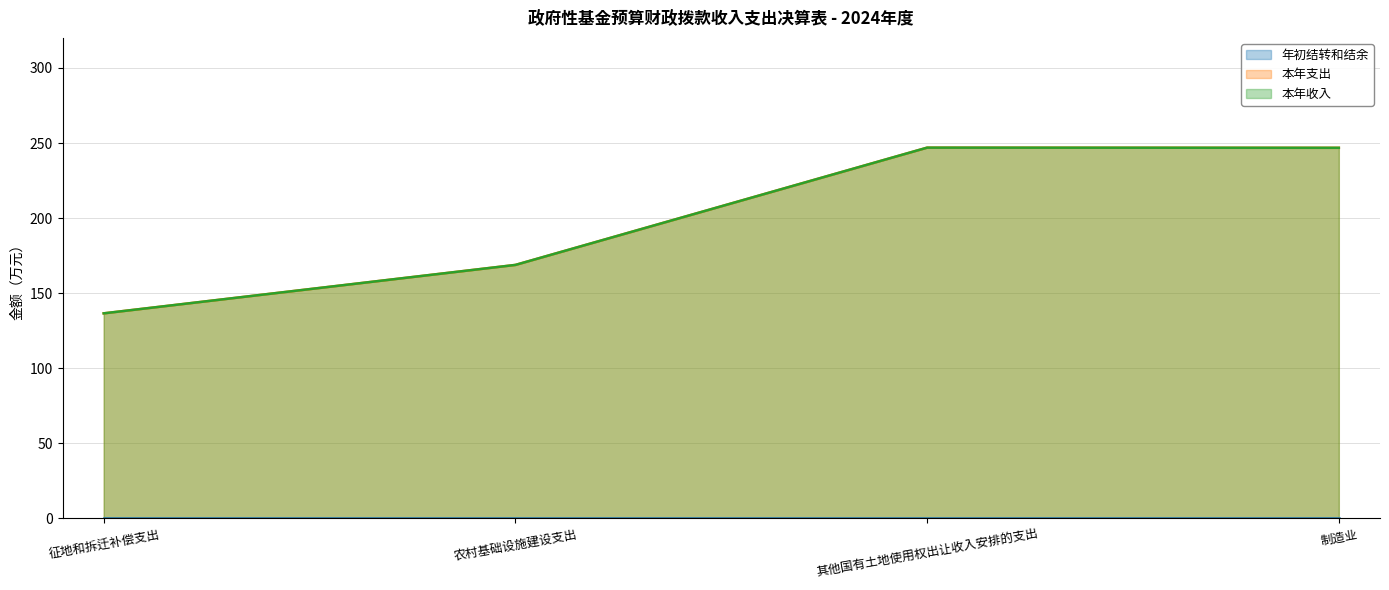

What is the label of the 3rd point from the right?

农村基础设施建设支出